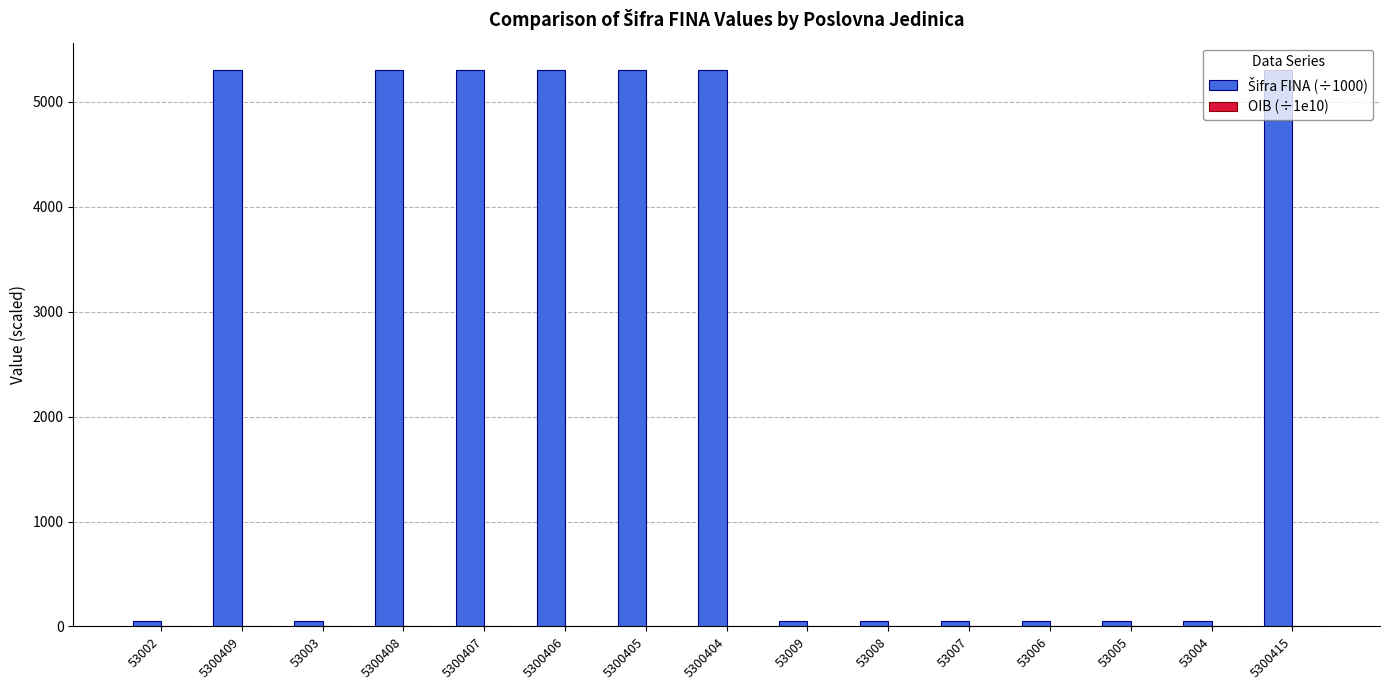

What is the greatest value displayed?

5300.4